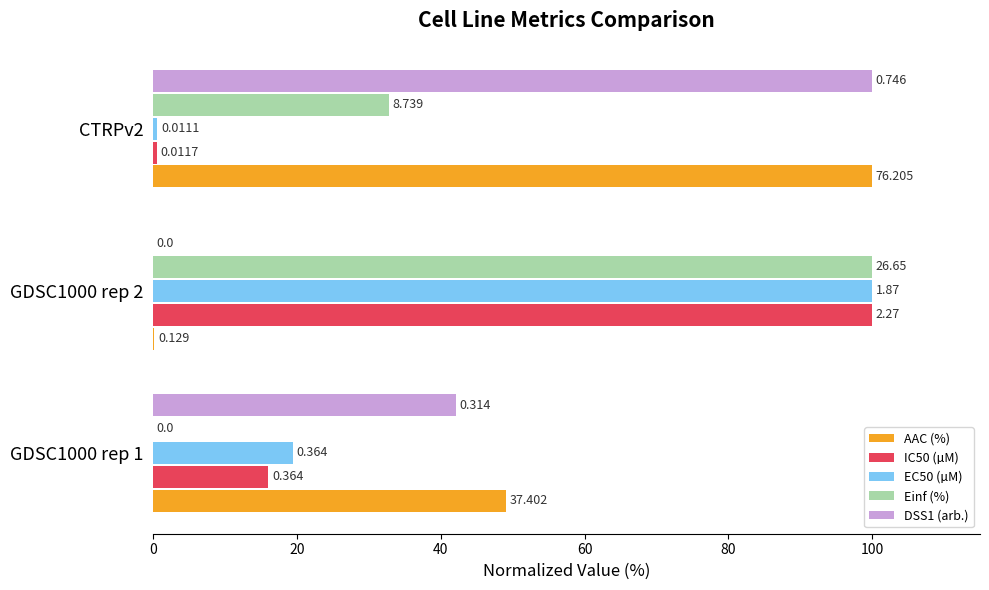

What are all the series names shown in the legend?

AAC (%), IC50 (µM), EC50 (µM), Einf (%), DSS1 (arb.)